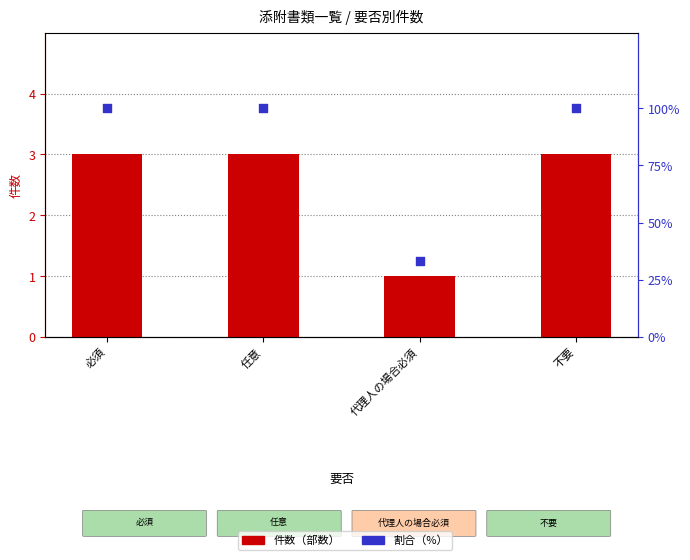

What are all the series names shown in the legend?

件数, 割合 (%)